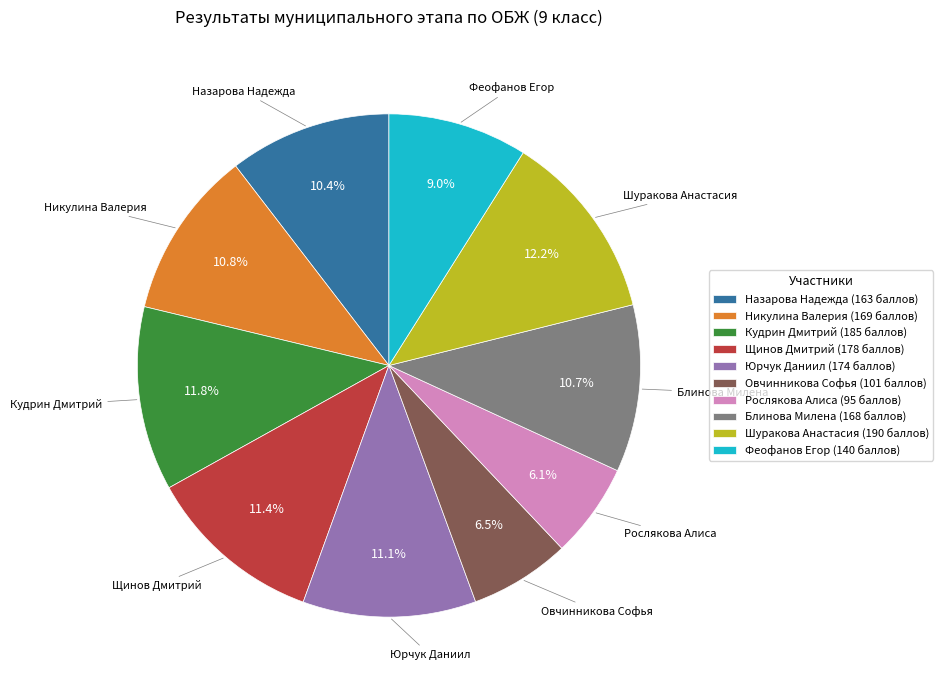

What is the ratio of the value at Юрчук Даниил (174 баллов) to the value at Феофанов Егор (140 баллов)?

1.2